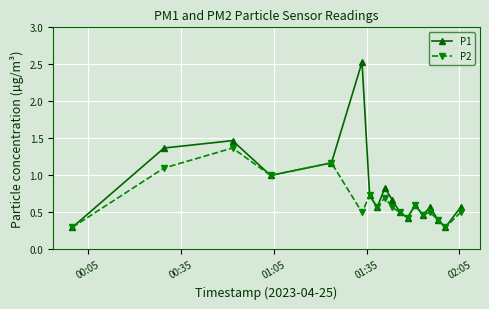

What is the maximum value shown in the chart?

2.5